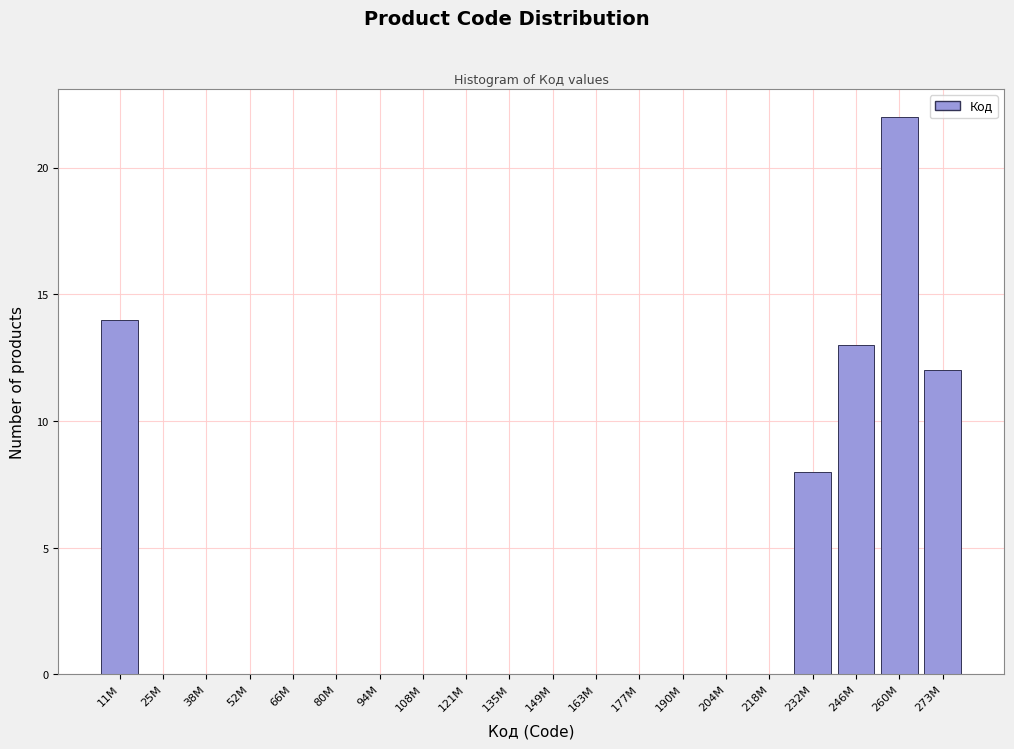

Reading left to right, list all the values displayed in this chart.

11M=14	25M=0	38M=0	52M=0	66M=0	80M=0	94M=0	108M=0	121M=0	135M=0	149M=0	163M=0	177M=0	190M=0	204M=0	218M=0	232M=8	246M=13	260M=22	273M=12